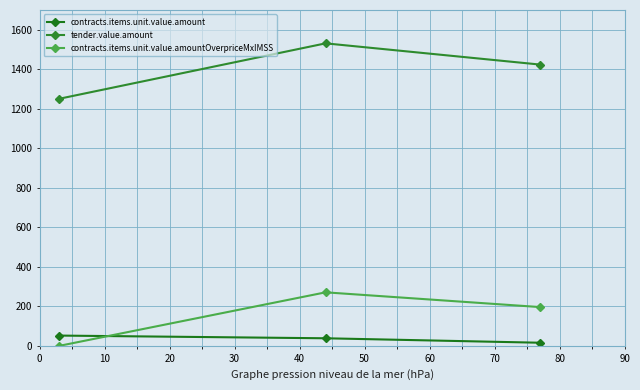

Reading left to right, list all the values displayed in this chart.

contracts.items.unit.value.amount: 52.2	38.5	15.9
tender.value.amount: 1250.6	1531.2	1423.8
contracts.items.unit.value.amountOverpriceMxIMSS: 0.0	271.0	196.4